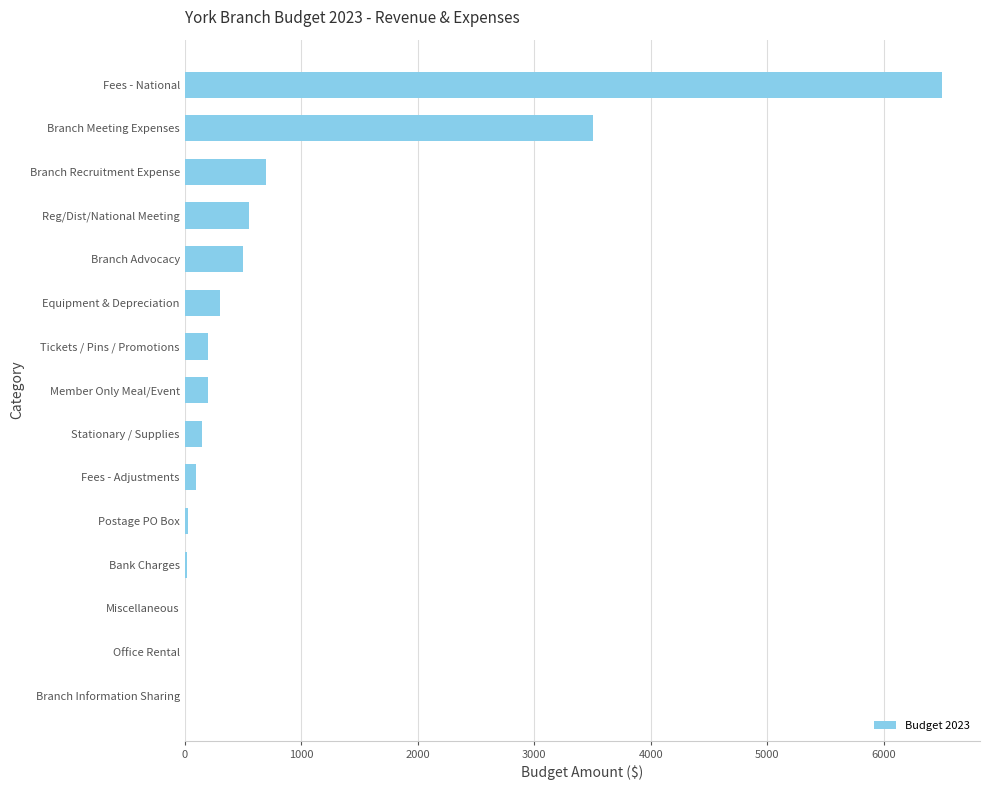

Which category has the highest value across all series?

Fees - National